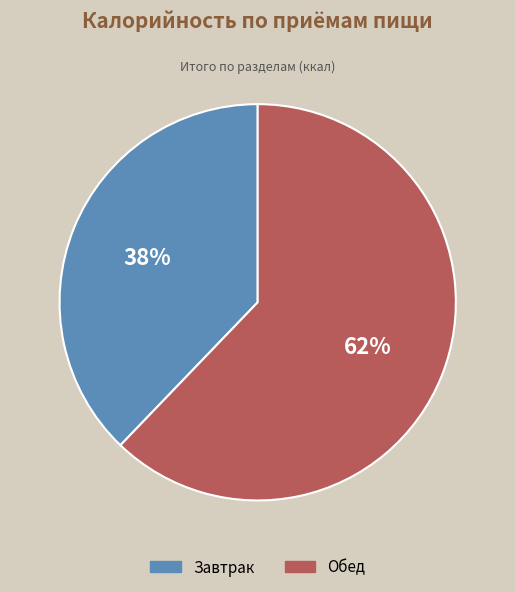

To the nearest percent, what portion does Завтрак represent?

38%